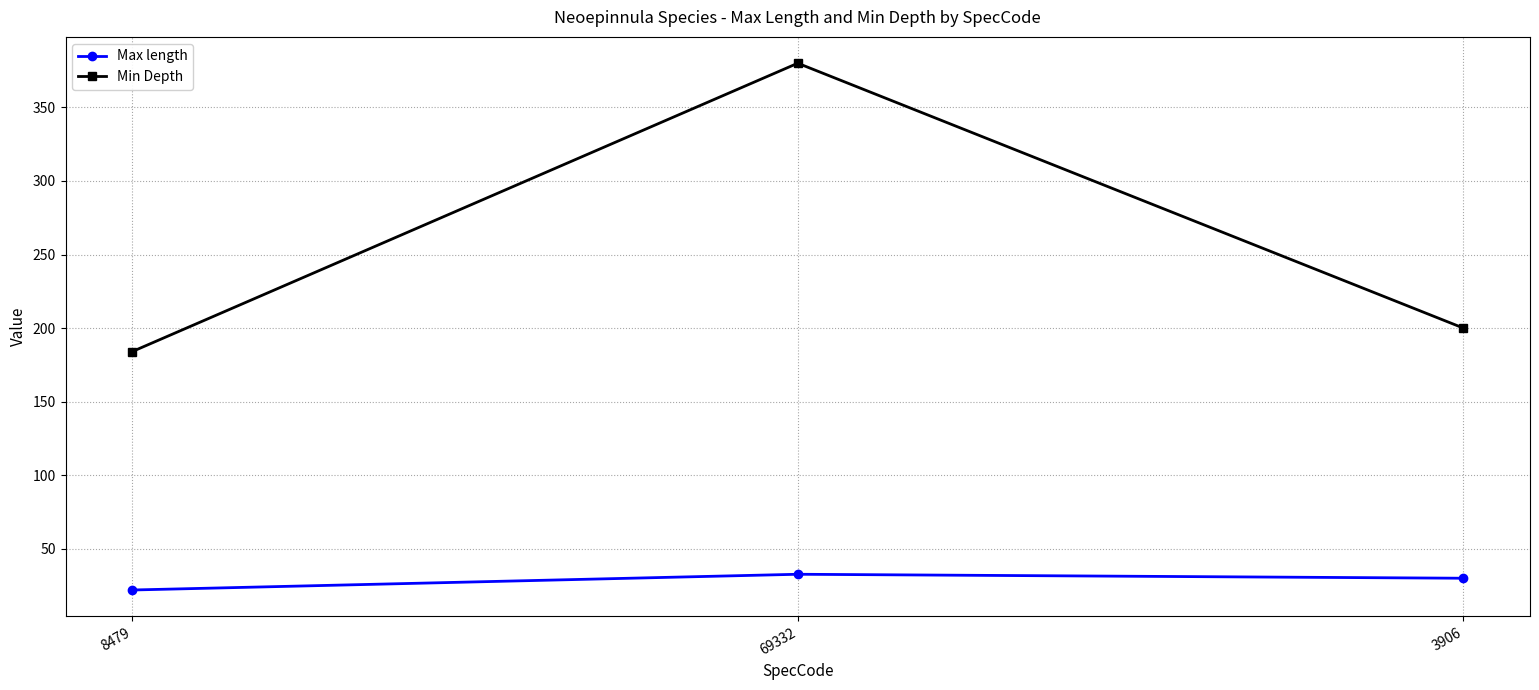

True or false: Max length has a value of 30.0 at 3906.

True